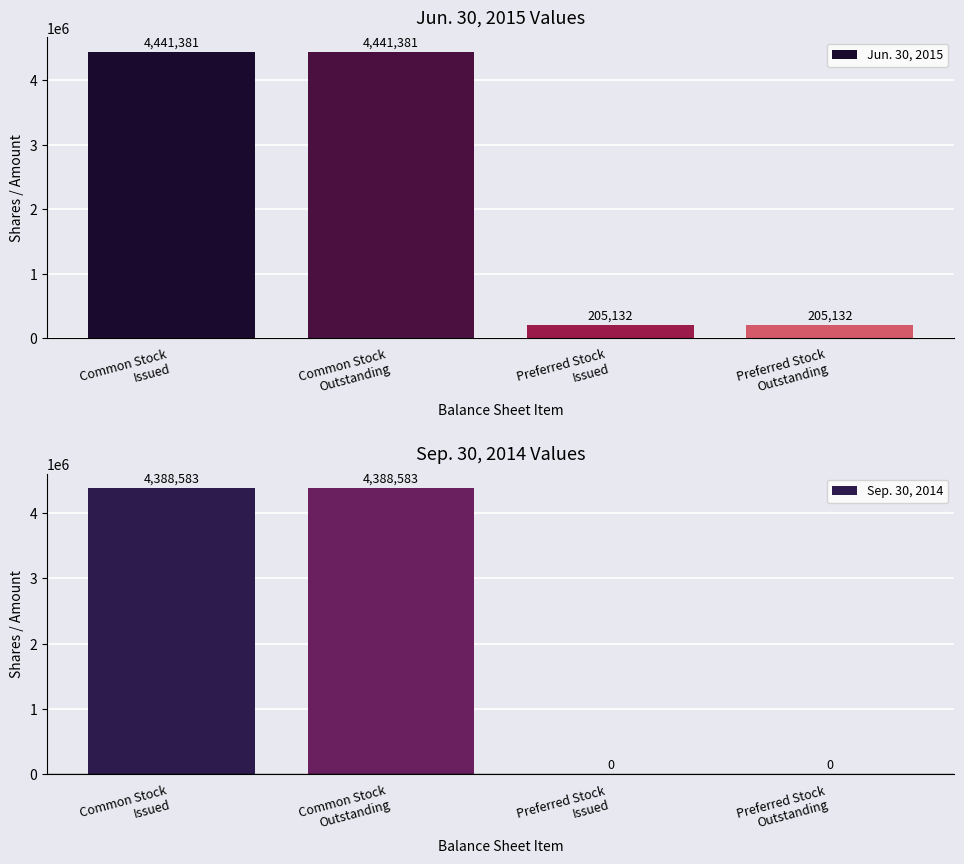

What is the spread (max minus min) of values at Common Stock
Issued?

52798